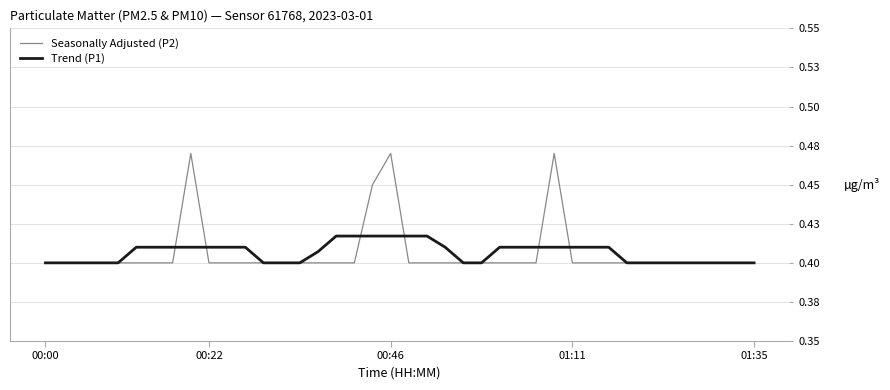

At which category does Seasonally Adjusted (P2) reach its first local peak?

8